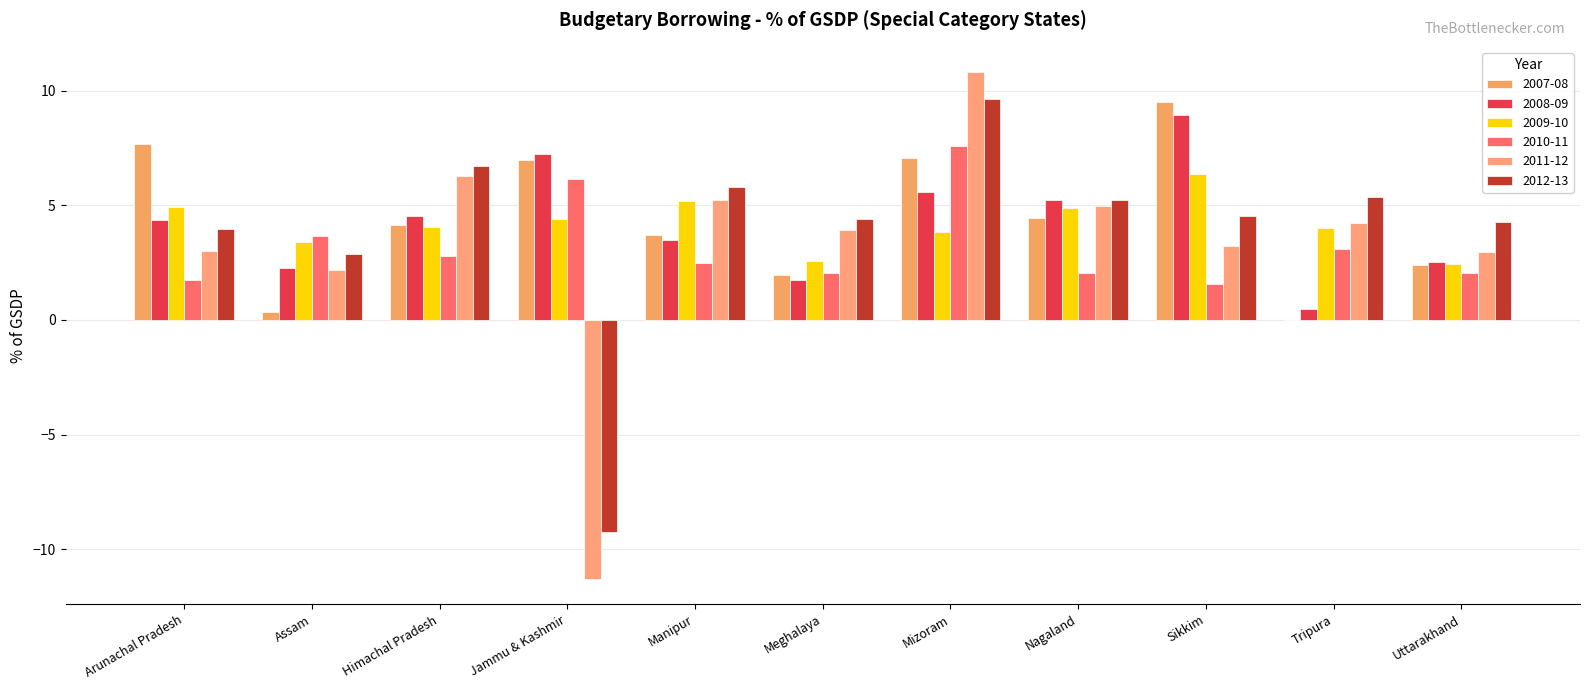

At which label does 2010-11 first exceed 2?

Assam